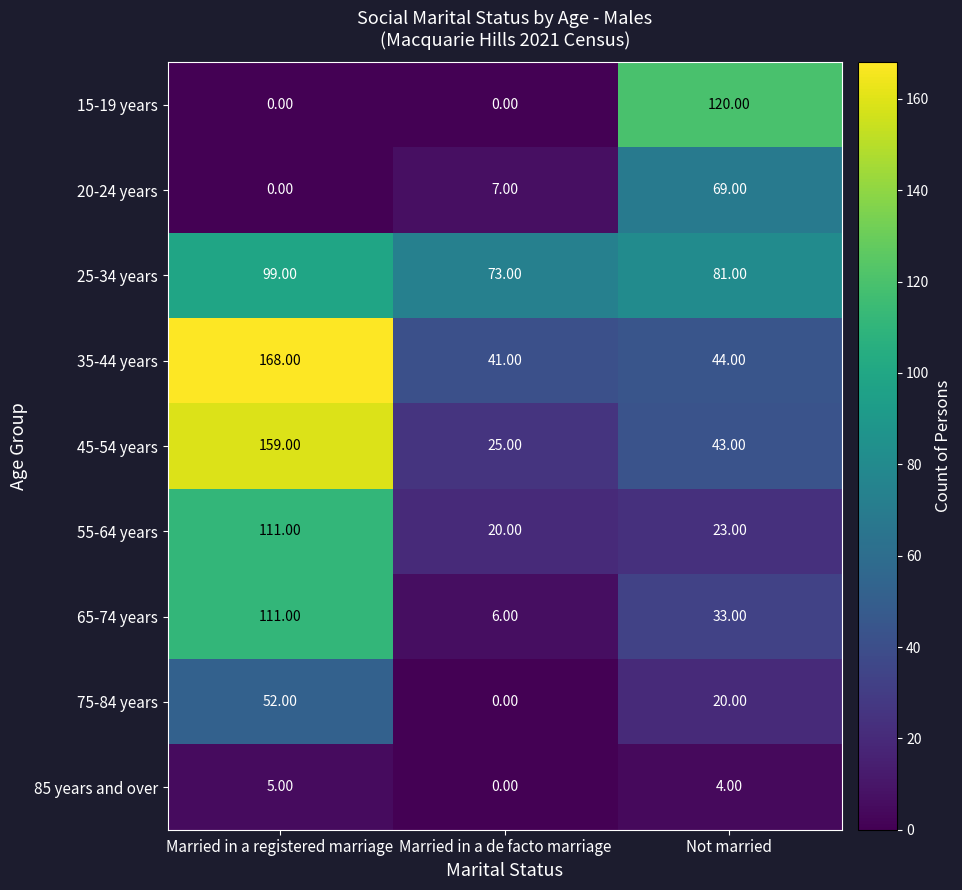

Which series changed the most between Married in a registered marriage and Married in a de facto marriage?

45-54 years